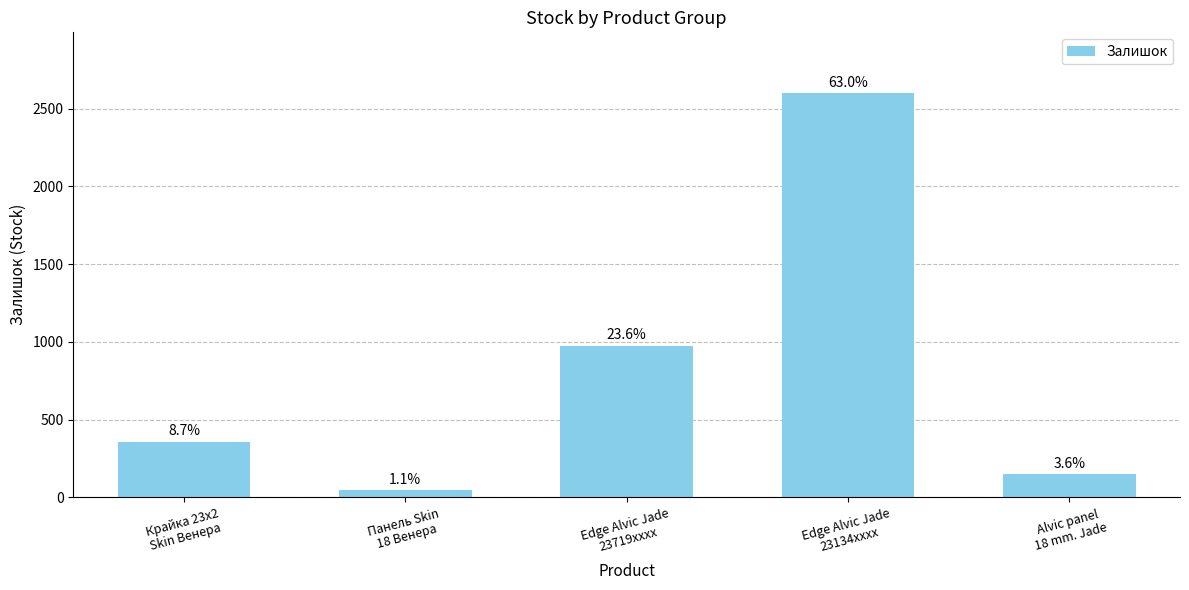

What is the value of the 3rd bar from the left?

976